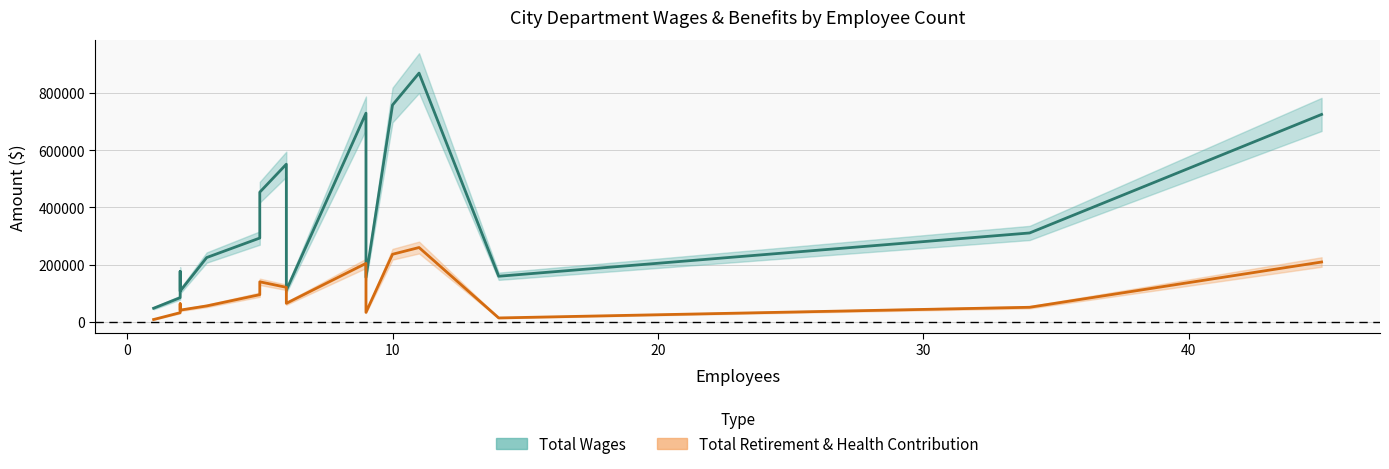

Count the number of data series in this chart.

2